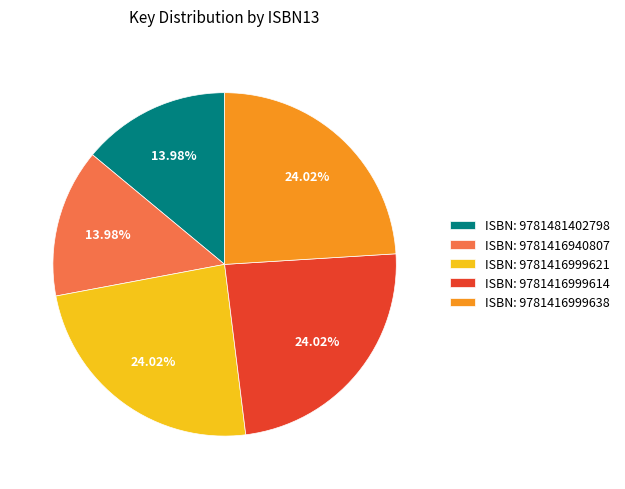

Is ISBN: 9781416999638 the majority of the pie?

No